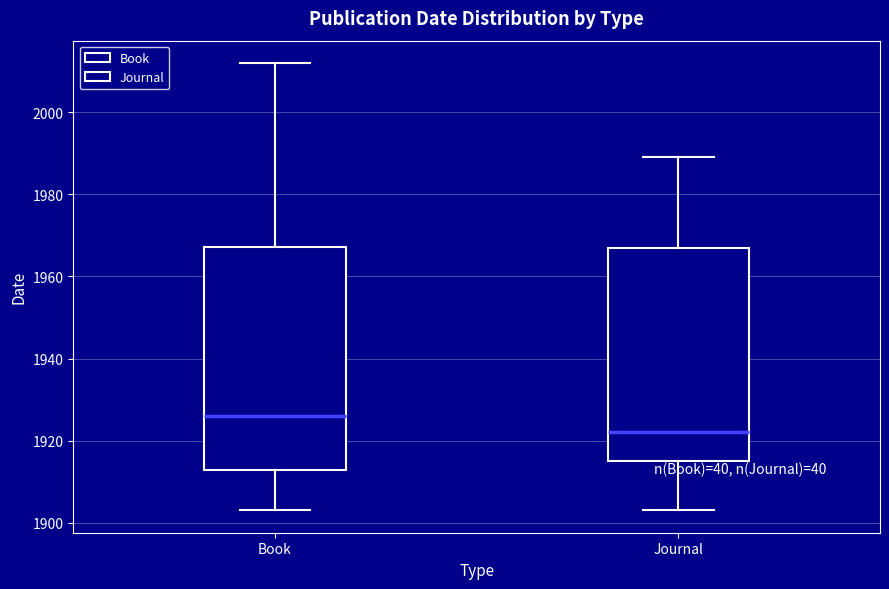

Reading left to right, transcribe this box plot: for each box, give where its median line is, the range the box spans, and where its two whiskers end, as read against the y-axis. The values are not printed on the chart, so give them approximately, as read against the axis.

Book: median 1926, box 1912 to 1968, whiskers 1904 to 2012
Journal: median 1922, box 1916 to 1968, whiskers 1904 to 1990